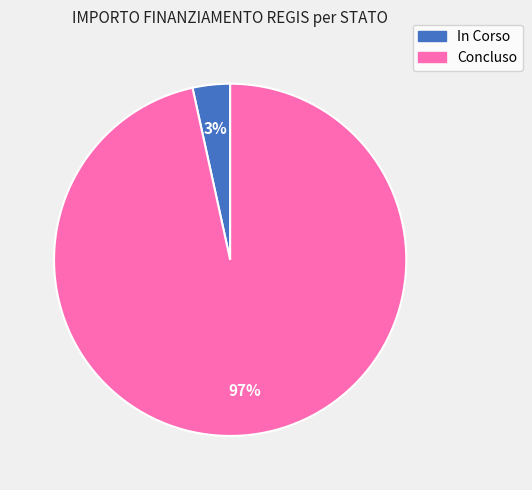

Count the number of slices in the pie.

2